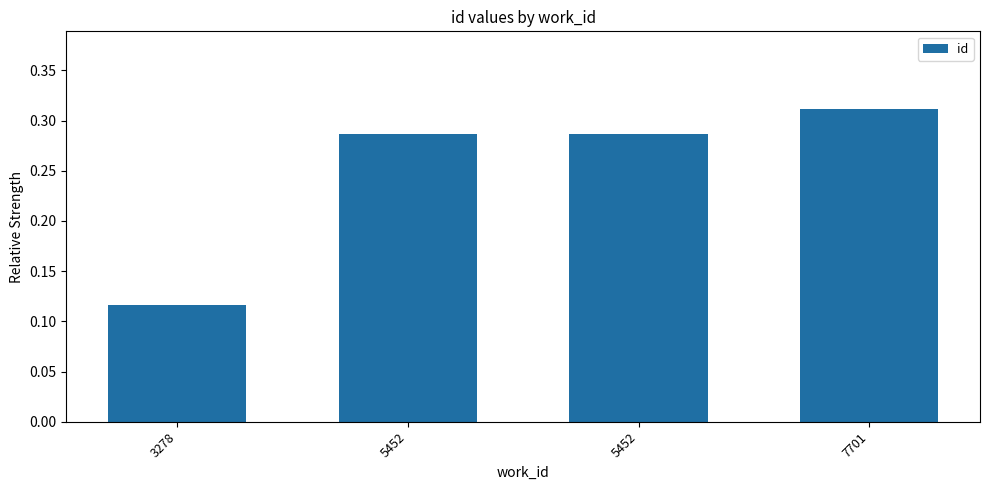

Which category has the highest value across all series?

7701